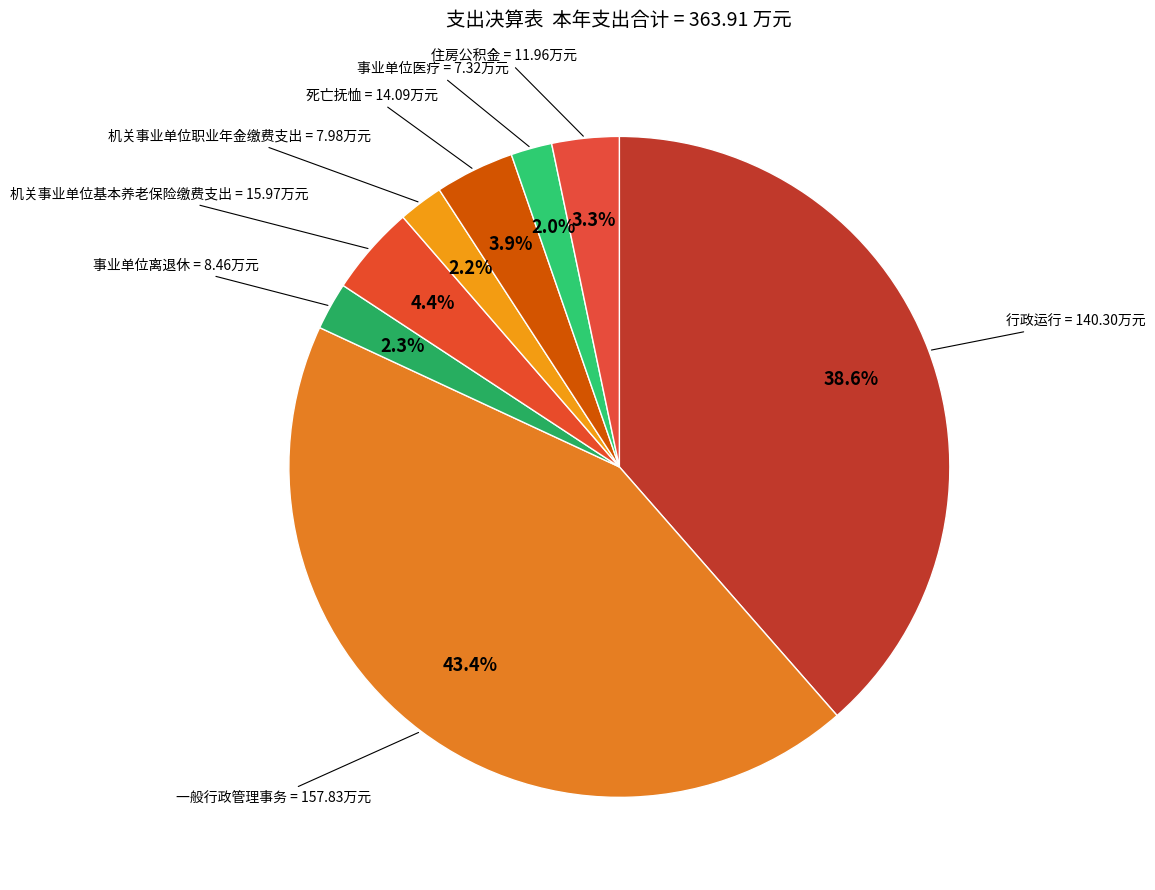

Does any single category account for the majority?

No